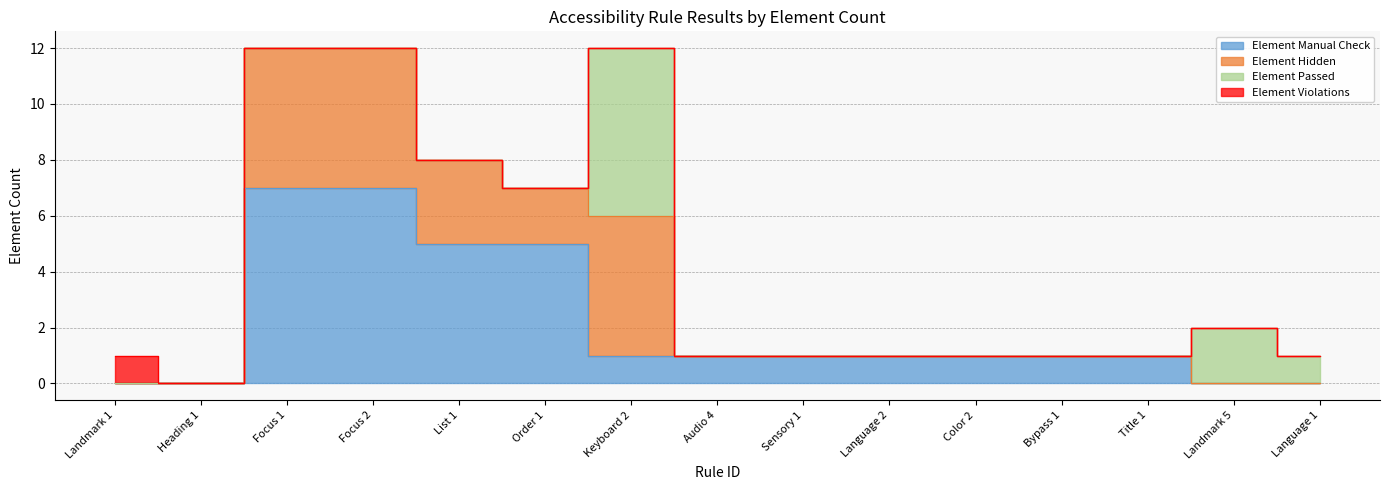

What is the label of the 3rd point from the left?

Focus 1